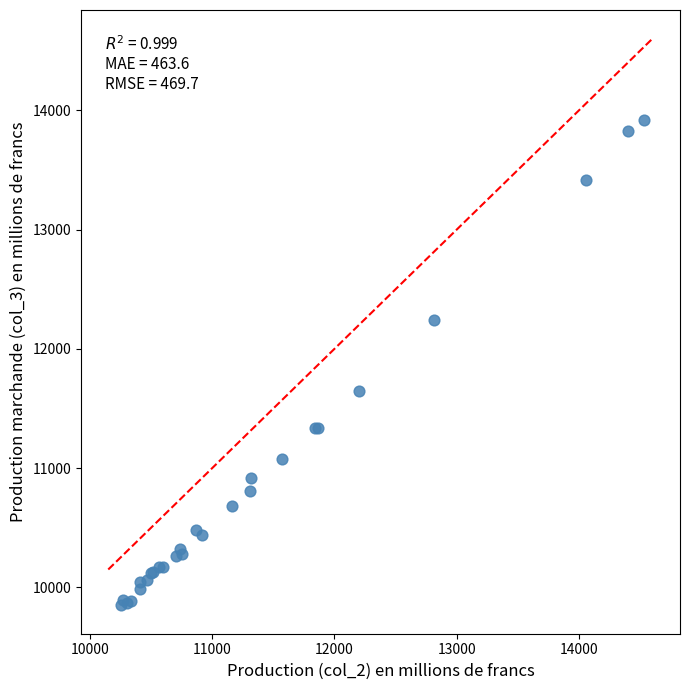

What Y value in the scatter plot is closest to 11884?

11649.6